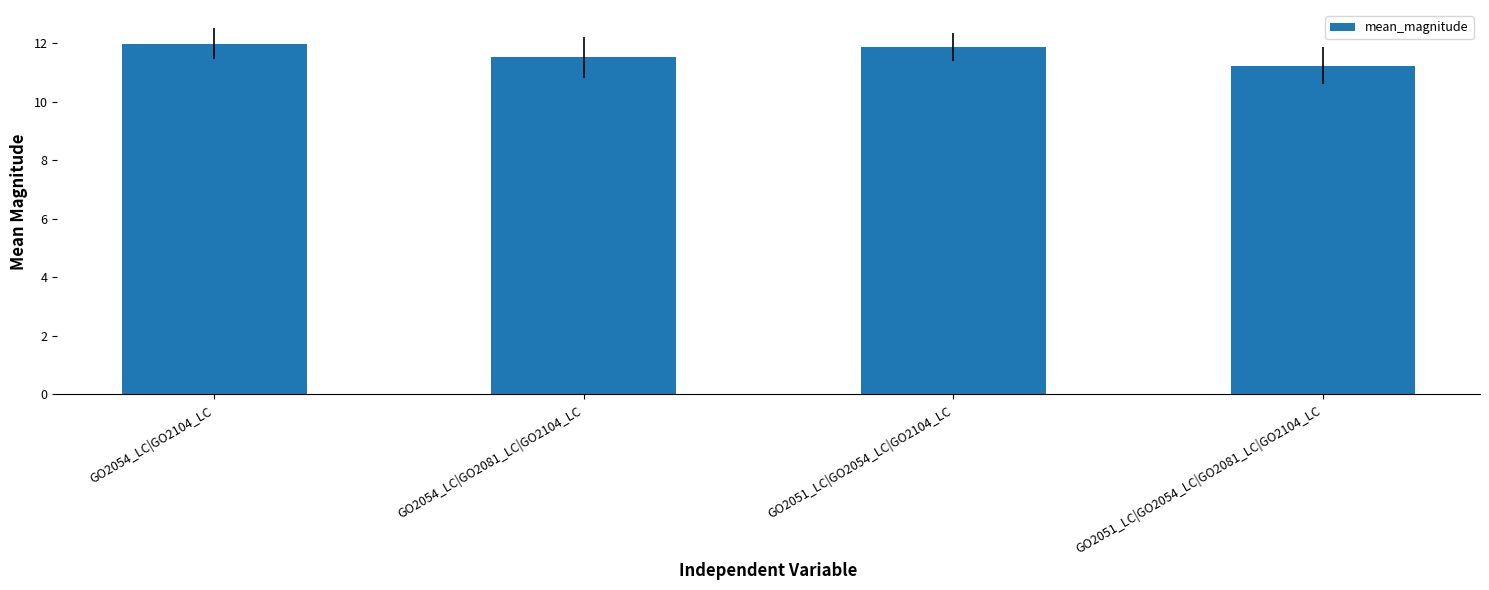

List the labels in order of value, largest first.

GO2054_LC|GO2104_LC, GO2051_LC|GO2054_LC|GO2104_LC, GO2054_LC|GO2081_LC|GO2104_LC, GO2051_LC|GO2054_LC|GO2081_LC|GO2104_LC